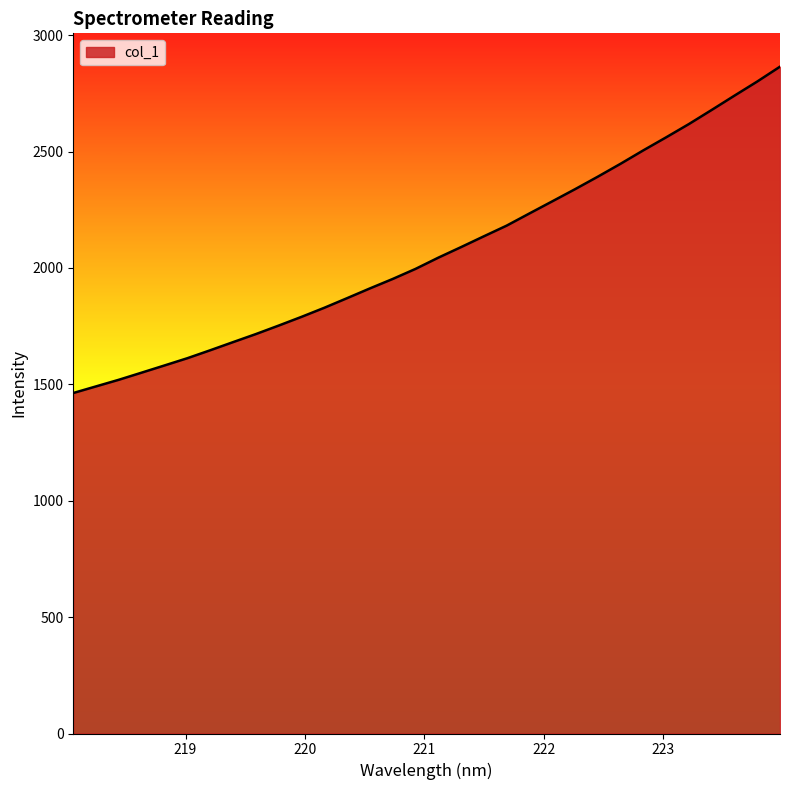

What is the difference between the maximum and minimum values?

1401.8